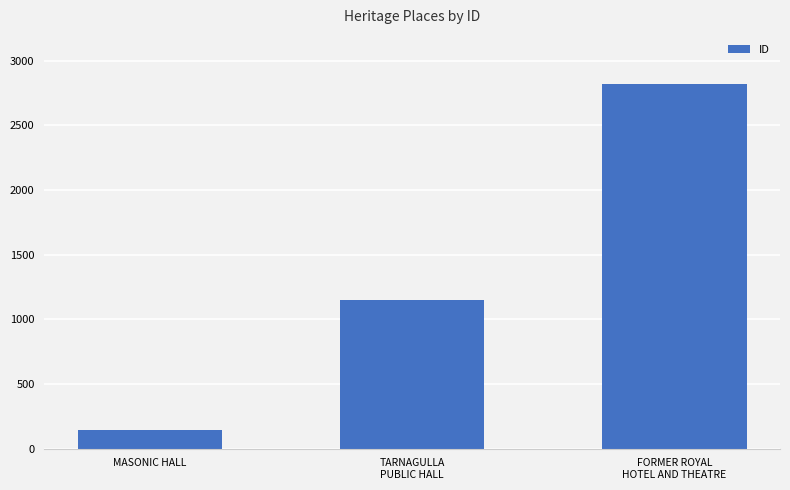

List the labels in order of value, smallest first.

MASONIC HALL, TARNAGULLA
PUBLIC HALL, FORMER ROYAL
HOTEL AND THEATRE